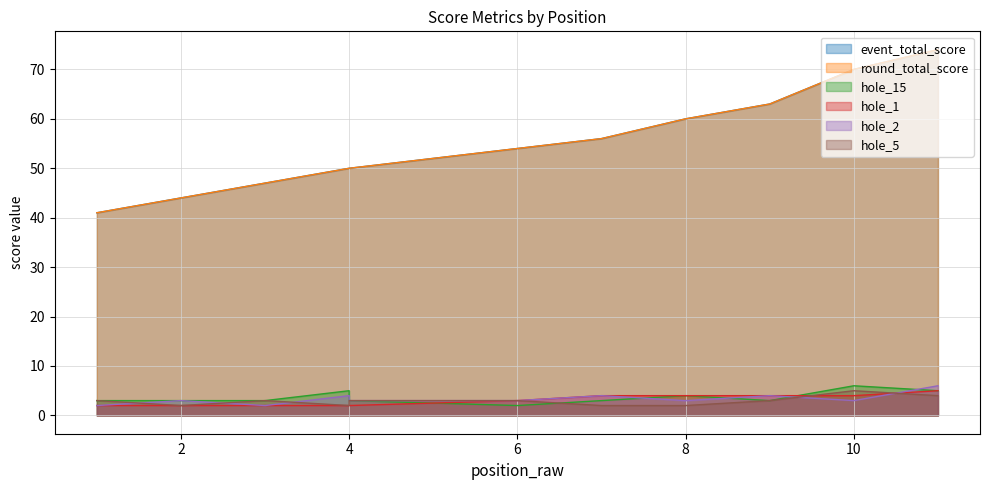

Which category has the highest value in the hole_1 series?

11